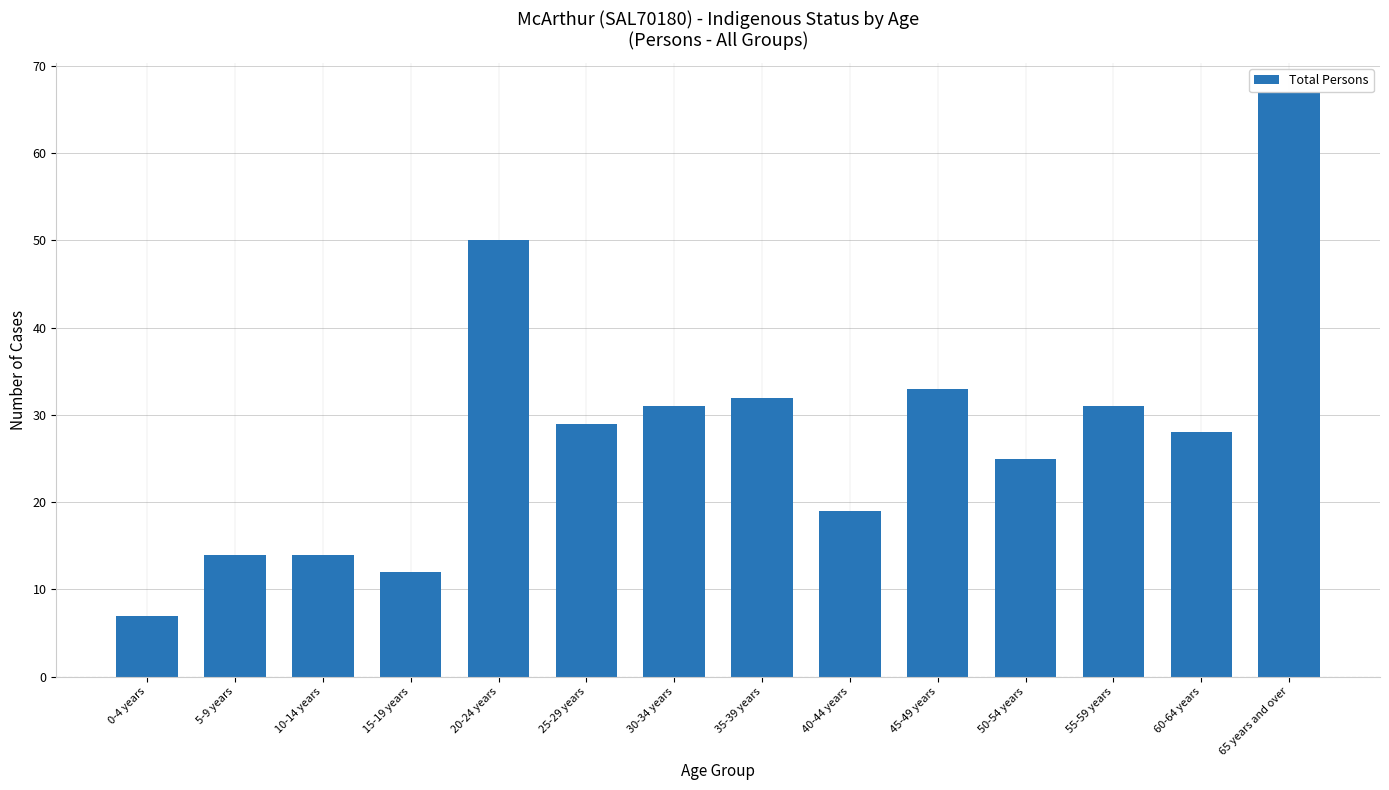

Are the bars horizontal?

No